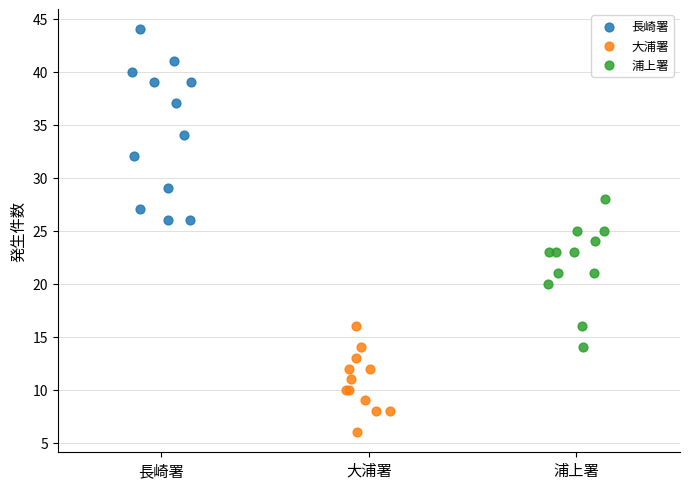

Which series has the widest spread of Y values?

長崎署